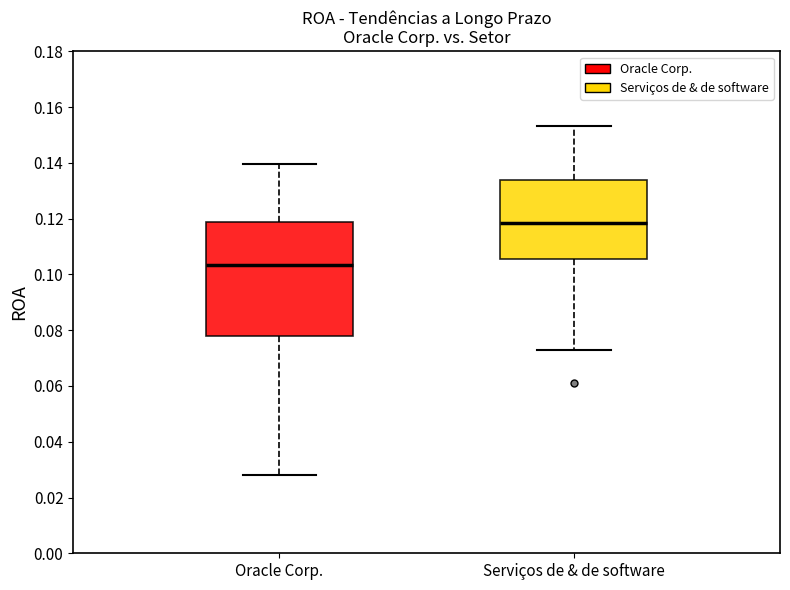

Which box's median line is the highest?

Serviços de & de software